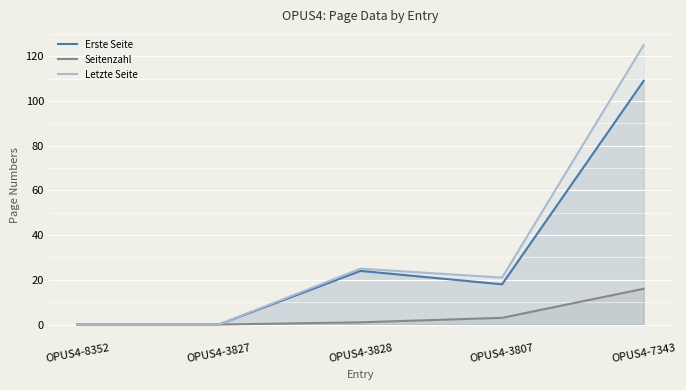

Which series has the largest range (max minus min)?

Letzte Seite